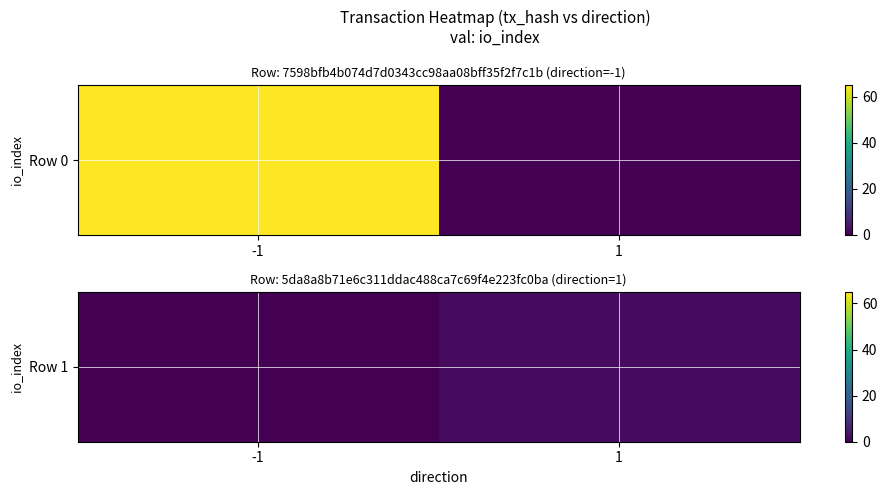

True or false: the data shows 0 at -1.

True